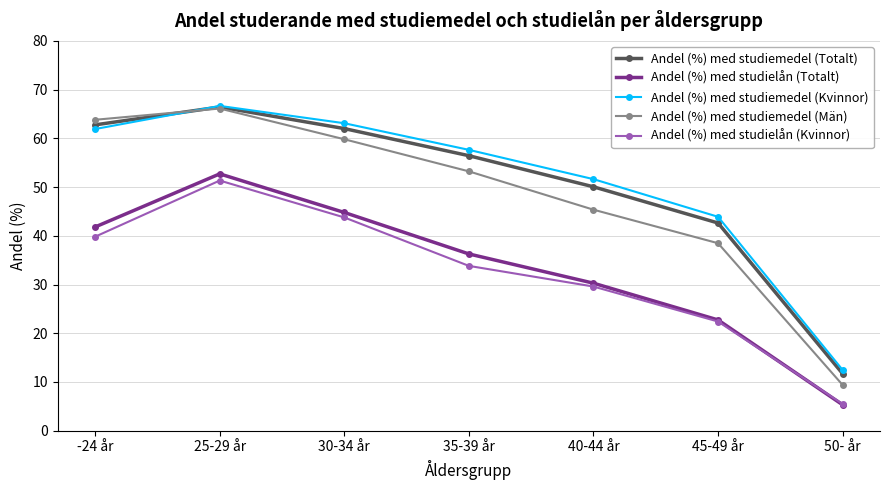

True or false: Andel (%) med studielån (Kvinnor) and Andel (%) med studiemedel (Män) cross at least once.

False